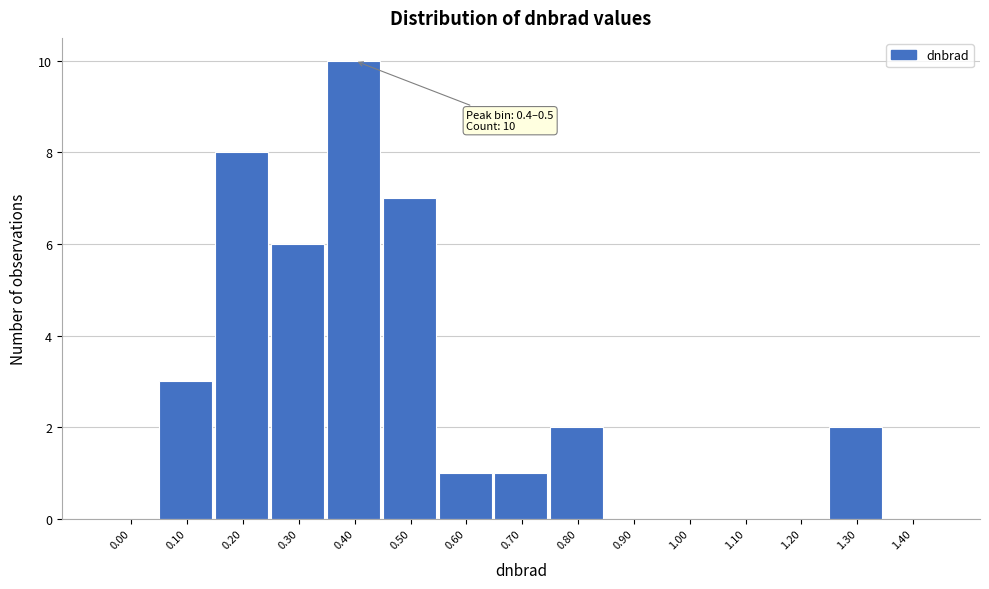

Reading right to left, list all the values displayed in this chart.

1.40=0	1.30=2	1.20=0	1.10=0	1.00=0	0.90=0	0.80=2	0.70=1	0.60=1	0.50=7	0.40=10	0.30=6	0.20=8	0.10=3	0.00=0